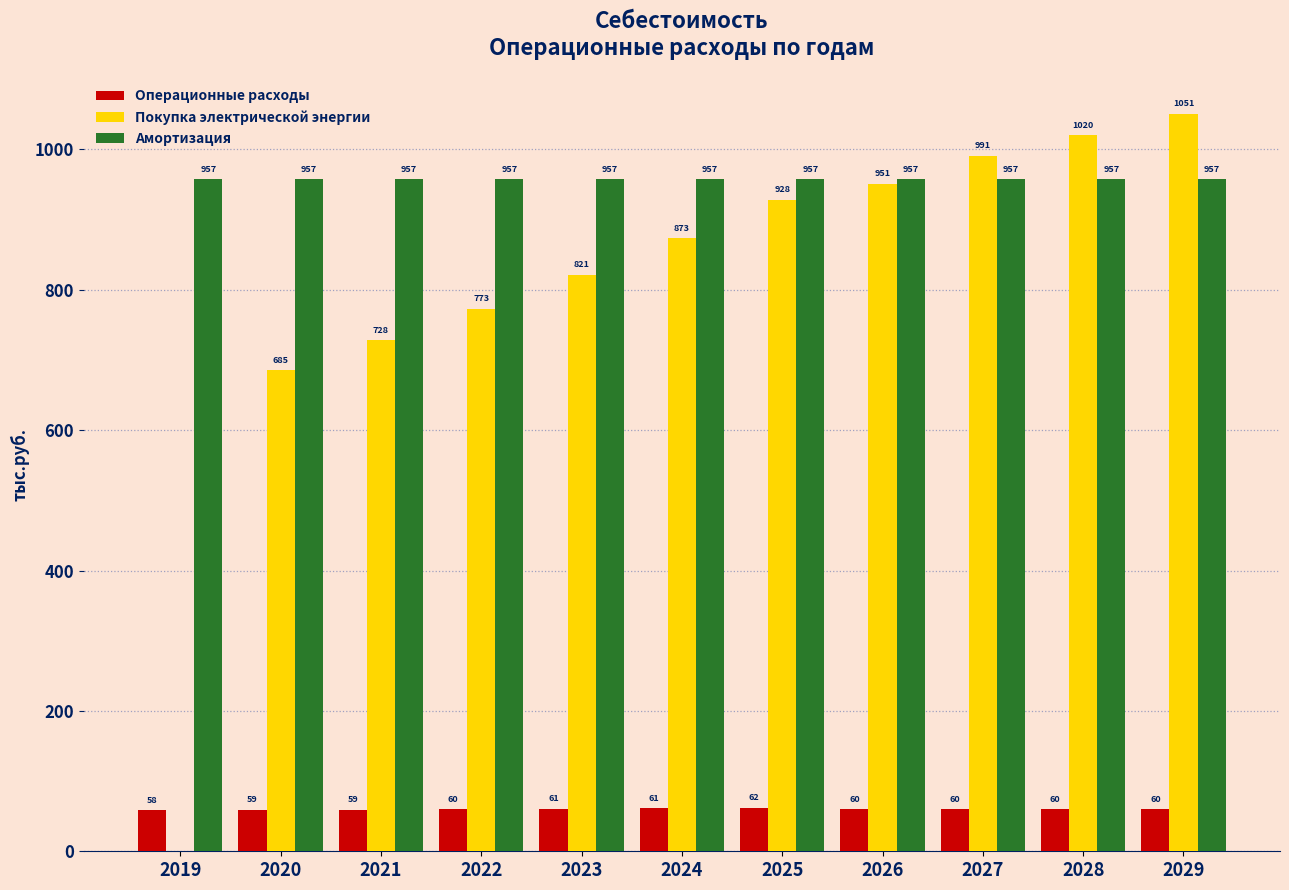

Which series has the largest total across all categories?

Амортизация